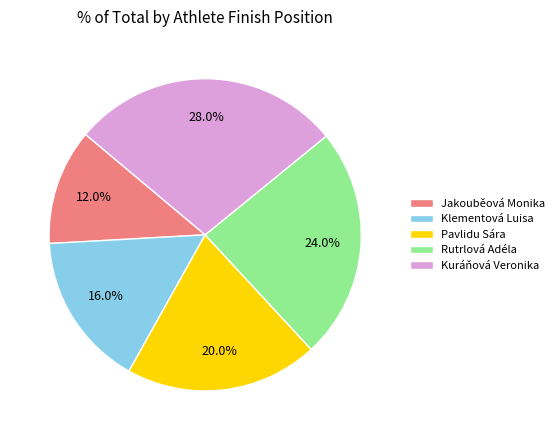

What is the total percentage of Pavlidu Sára and Klementová Luisa?

36.0%